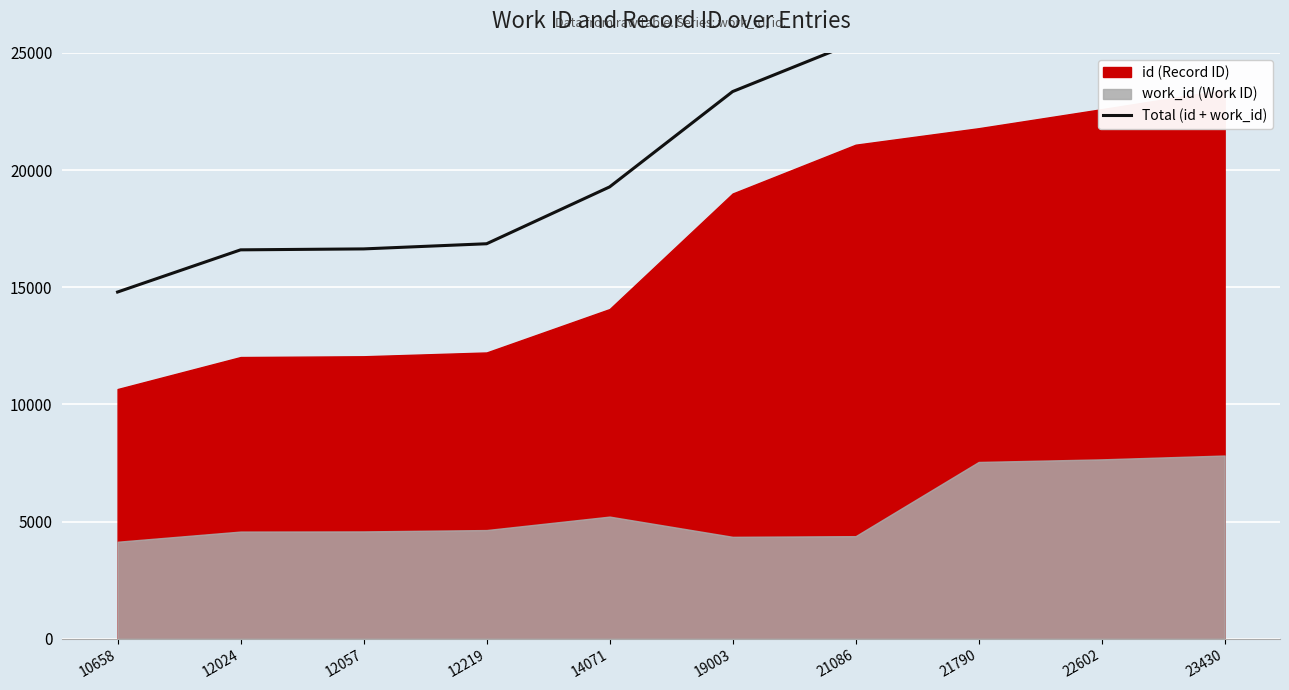

Rank the categories by value from highest to lowest.

23430, 22602, 21790, 21086, 19003, 14071, 12219, 12057, 12024, 10658